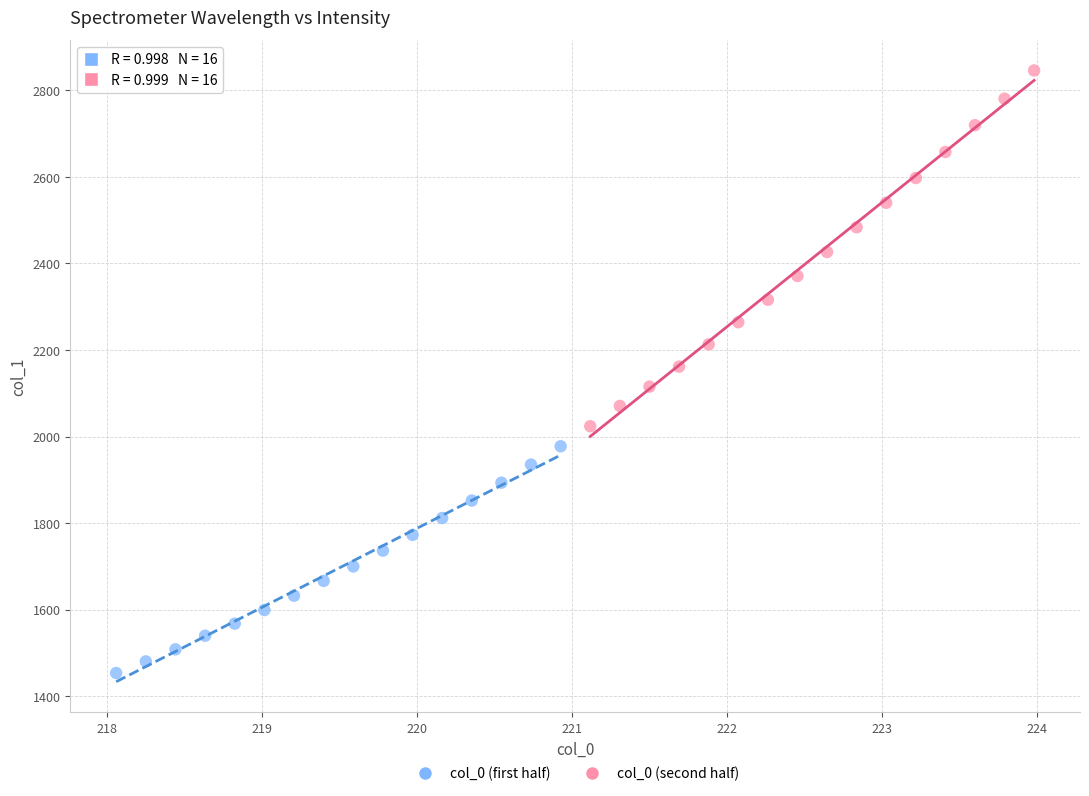

What are all the series names shown in the legend?

col_0 (first half), col_0 (second half)